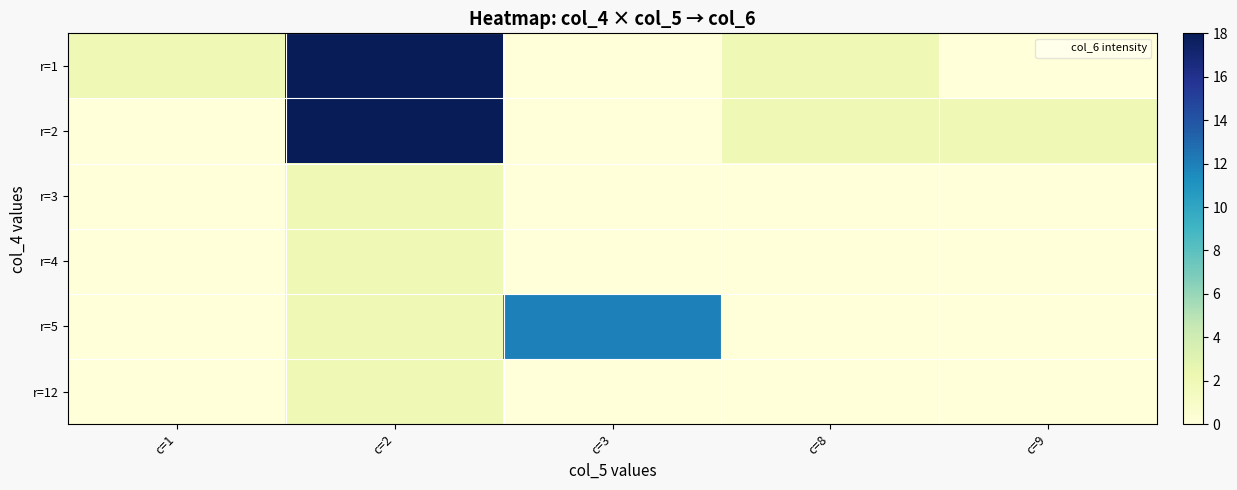

Reading left to right, list all the values displayed in this chart.

r=1: c=1=2	c=2=18	c=3=0	c=8=2	c=9=0
r=2: c=1=0	c=2=18	c=3=0	c=8=2	c=9=2
r=3: c=1=0	c=2=2	c=3=0	c=8=0	c=9=0
r=4: c=1=0	c=2=2	c=3=0	c=8=0	c=9=0
r=5: c=1=0	c=2=2	c=3=12	c=8=0	c=9=0
r=12: c=1=0	c=2=2	c=3=0	c=8=0	c=9=0